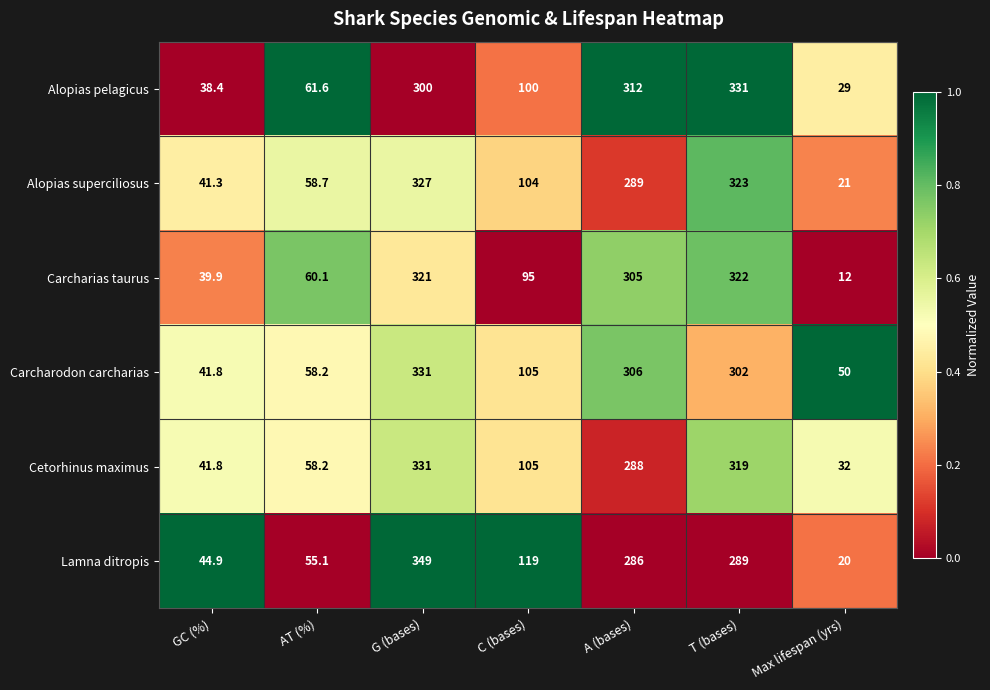

List the labels in order of Cetorhinus maximus value, smallest first.

Max lifespan (yrs), GC (%), AT (%), C (bases), A (bases), T (bases), G (bases)